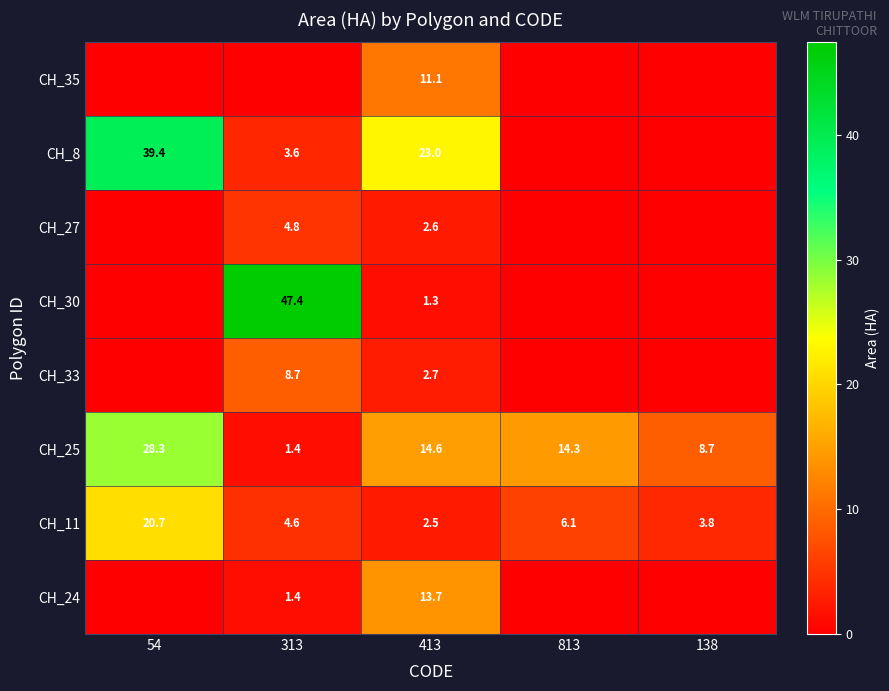

Read the CH_25 value at 813.

14.3